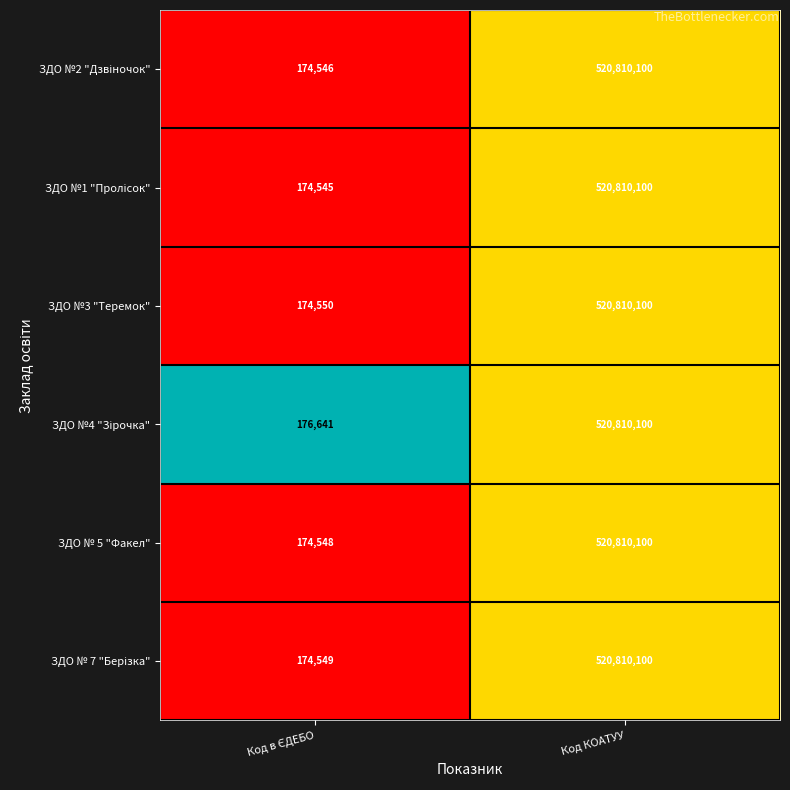

What is the greatest value displayed?

520810100